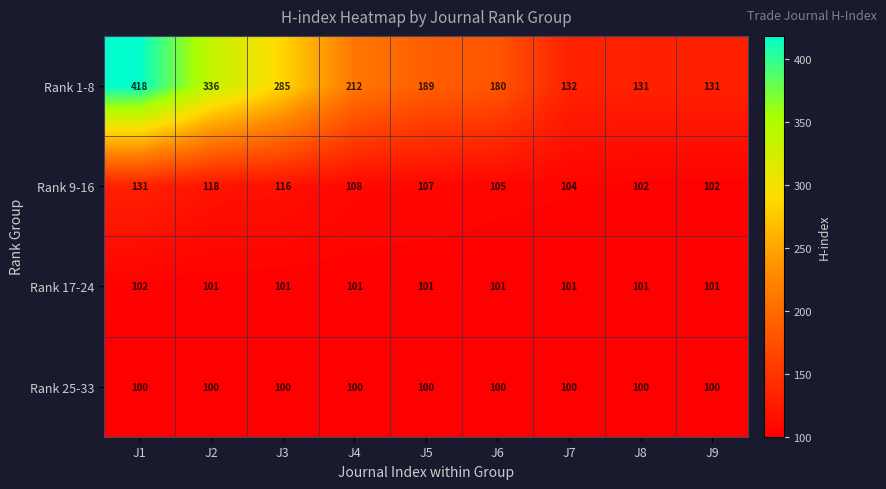

What is the difference between the second highest and second lowest values in the Rank 9-16 series?

16